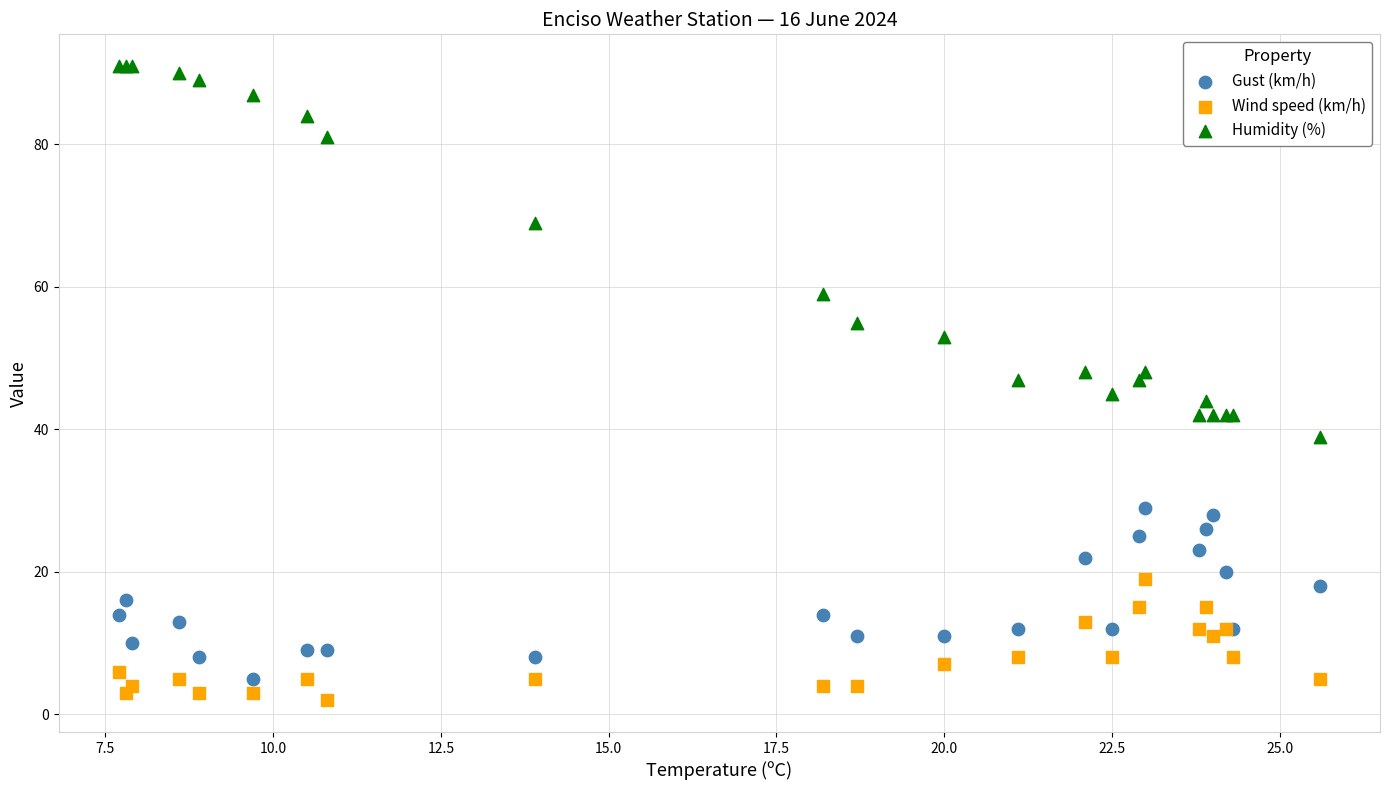

Which series contains the highest Y value?

Humidity (%)